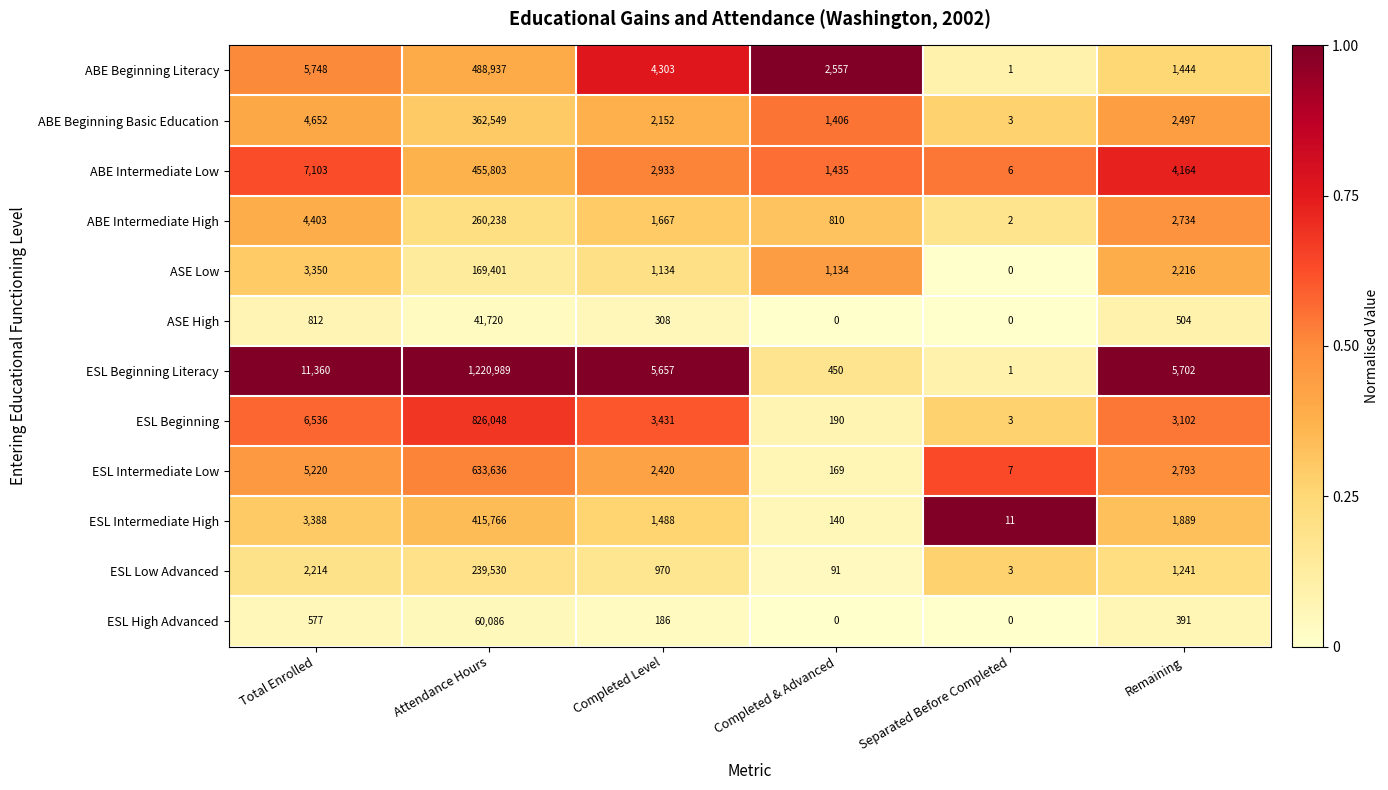

At how many categories does at least one series exceed 0?

6